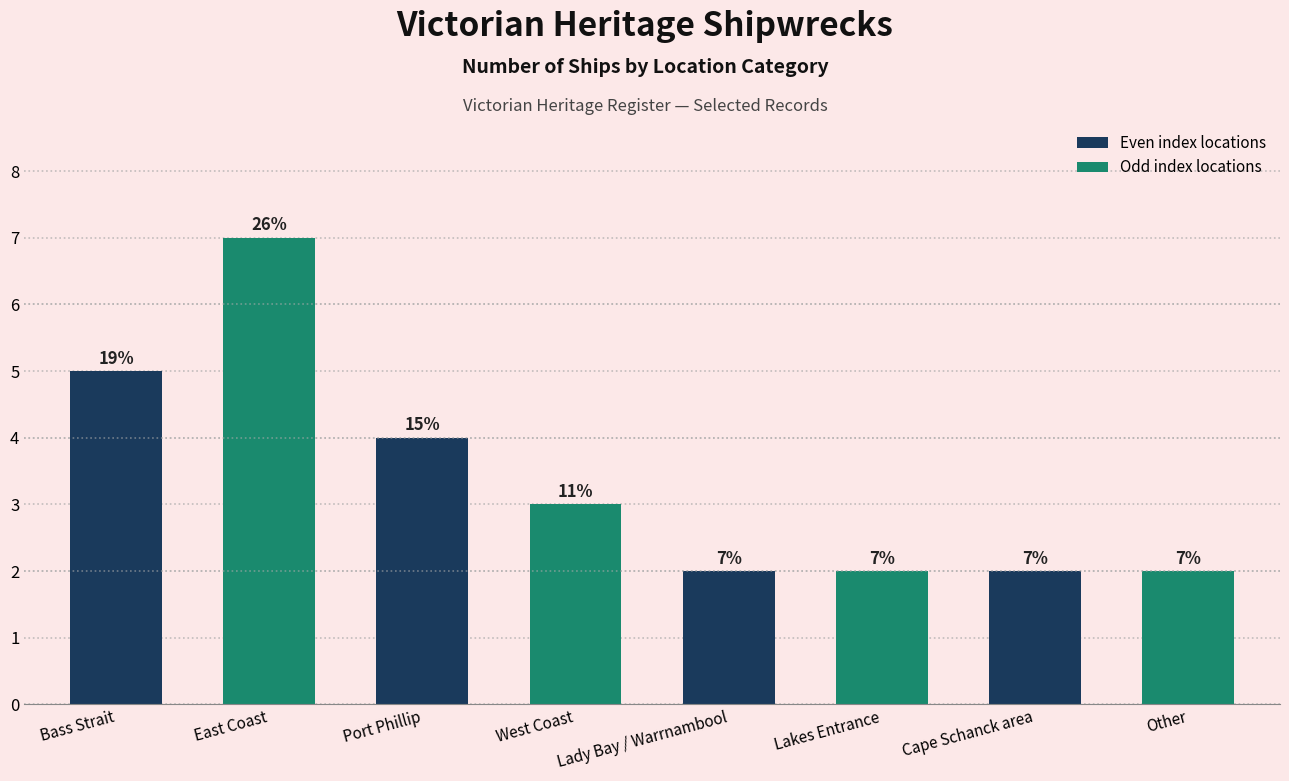

Reading left to right, what are all the values shown in this chart?

Bass Strait=5	East Coast=7	Port Phillip=4	West Coast=3	Lady Bay / Warrnambool=2	Lakes Entrance=2	Cape Schanck area=2	Other=2